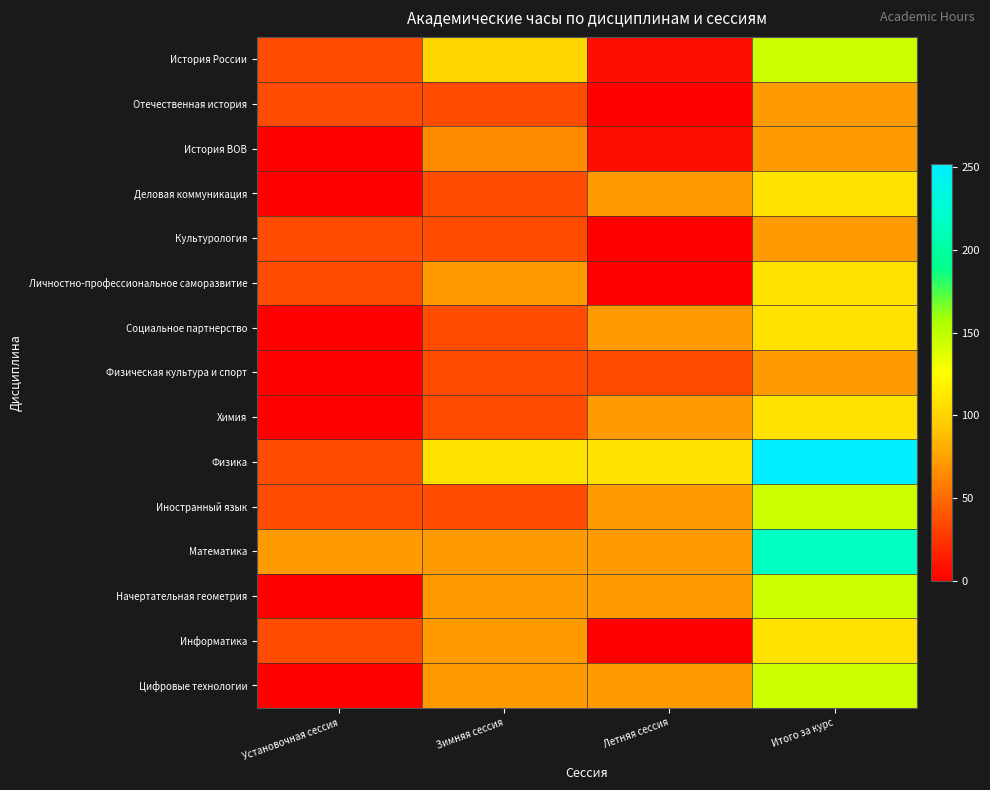

At how many categories does at least one series exceed 242?

1